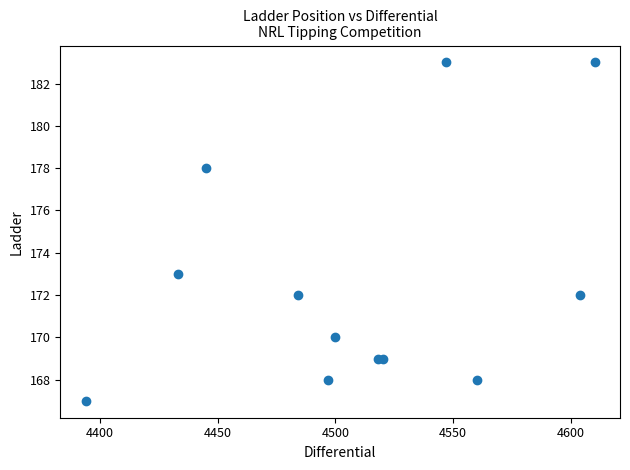

What Y value in the scatter plot is closest to 175?

173